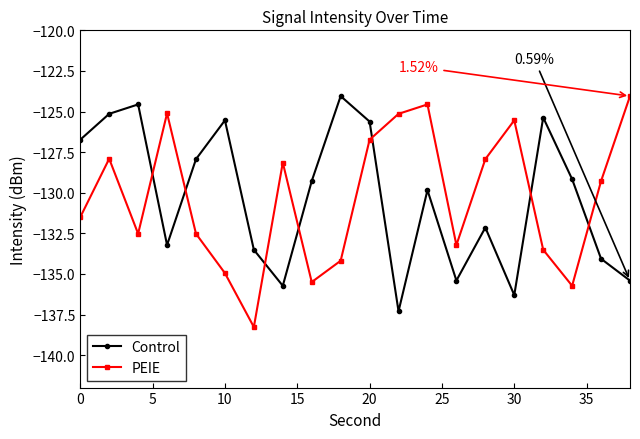

What is the difference between the second highest and second lowest values in the Control series?

11.7